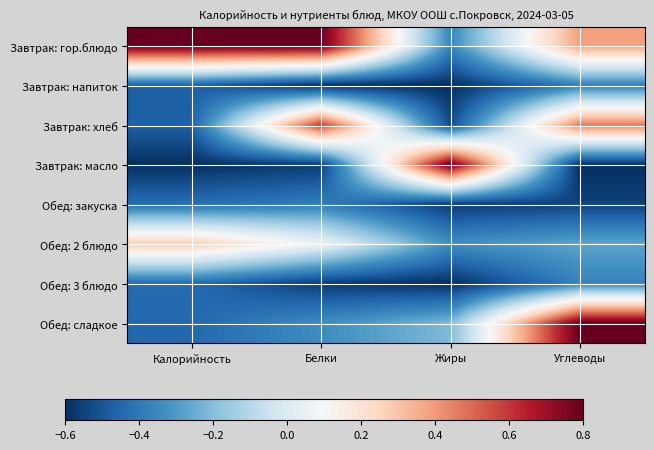

Between Углеводы and Жиры, which is larger?

Углеводы